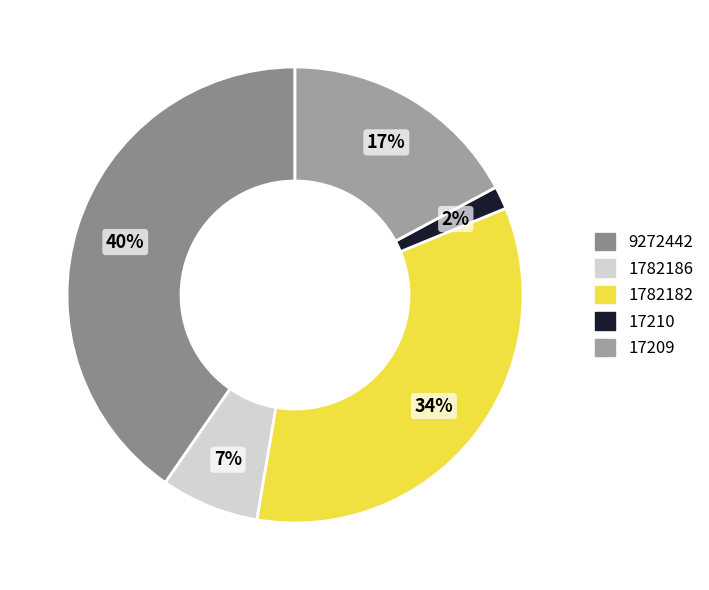

How many slices are in this pie chart?

5